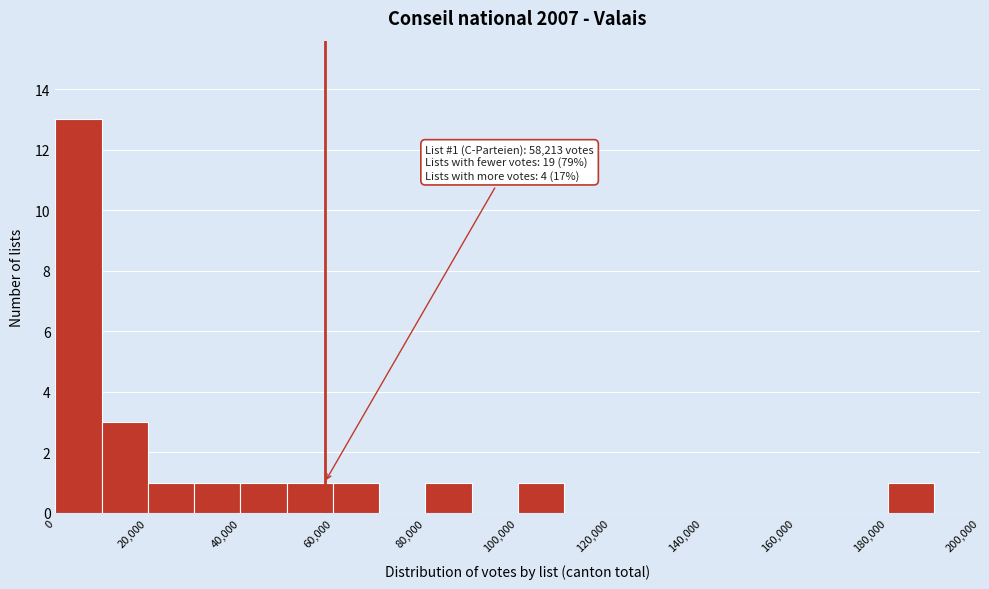

Over which range of the x-axis is the bar tallest?

0 to 10000